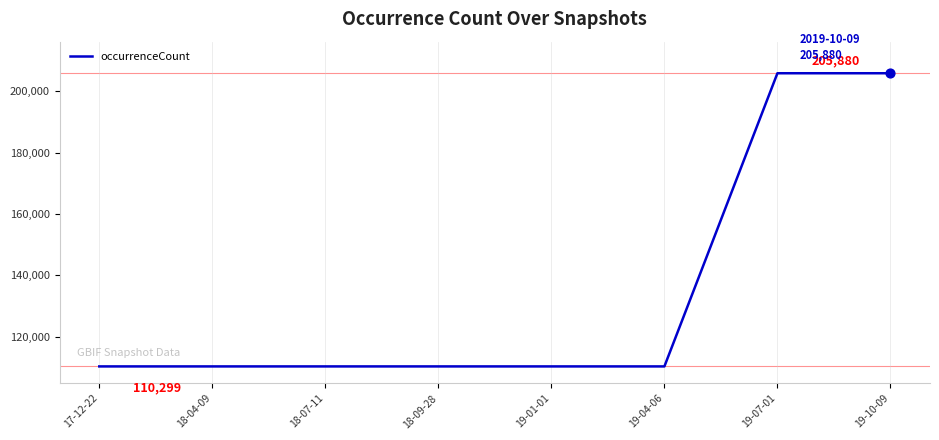

What is the ratio of the value at 19-07-01 to the value at 18-04-09?

1.9